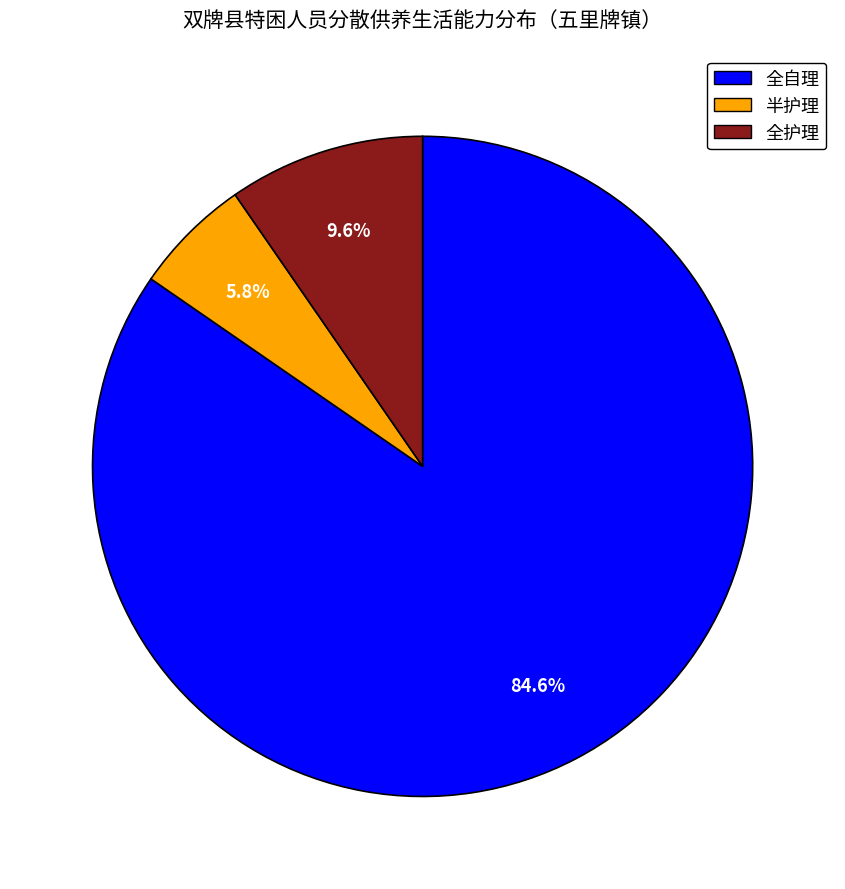

To the nearest percent, what is the difference between the largest and smallest slice percentages?

79%